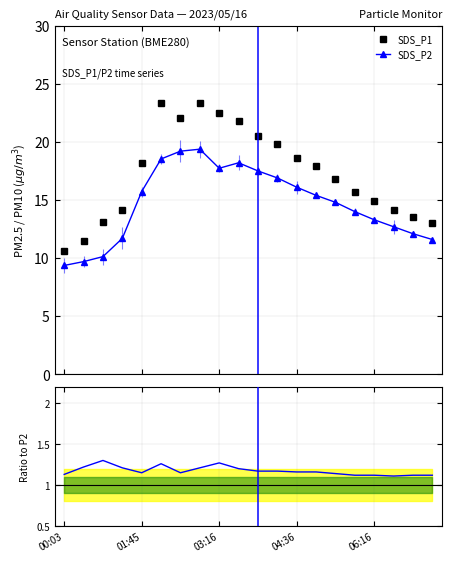

Count the number of categories in the chart.

20